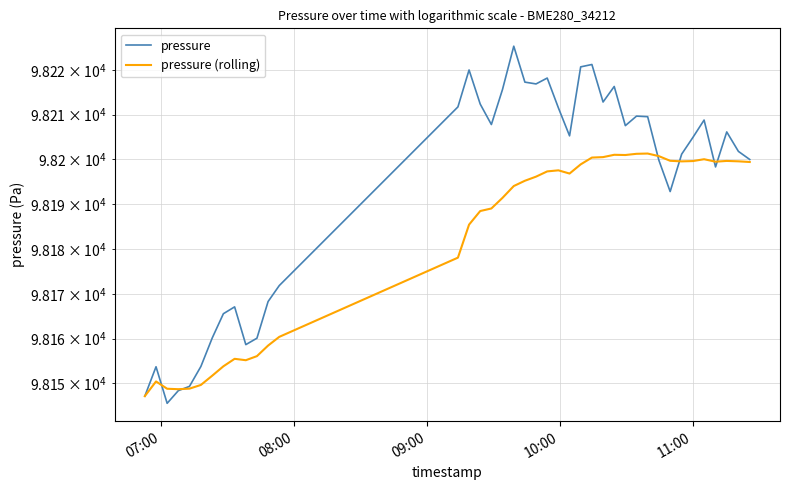

What is the maximum value for pressure (rolling)?

98201.3